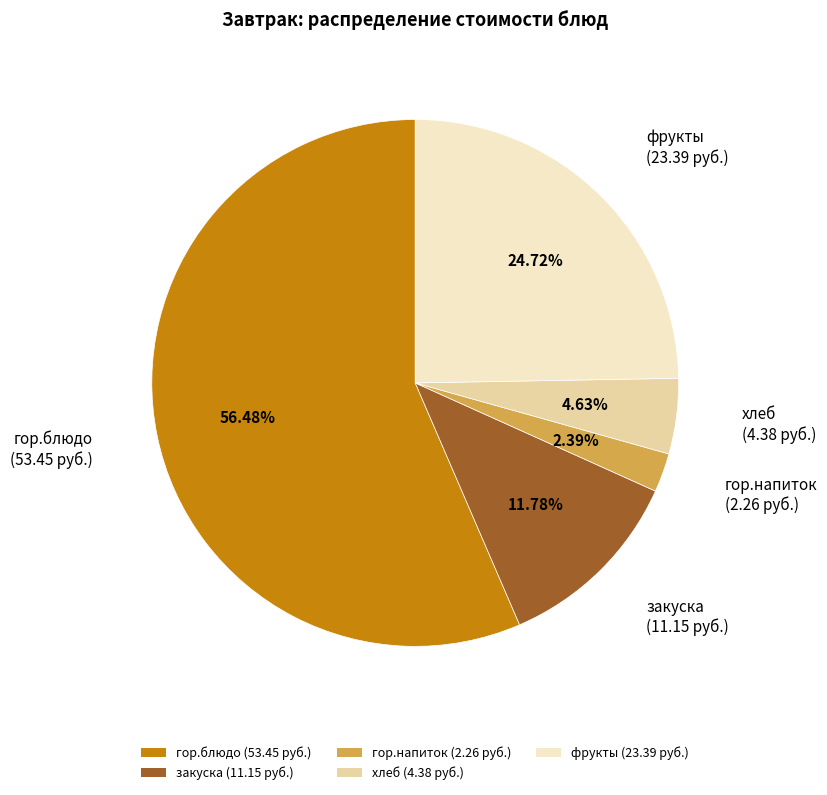

How many segments does this pie chart have?

5